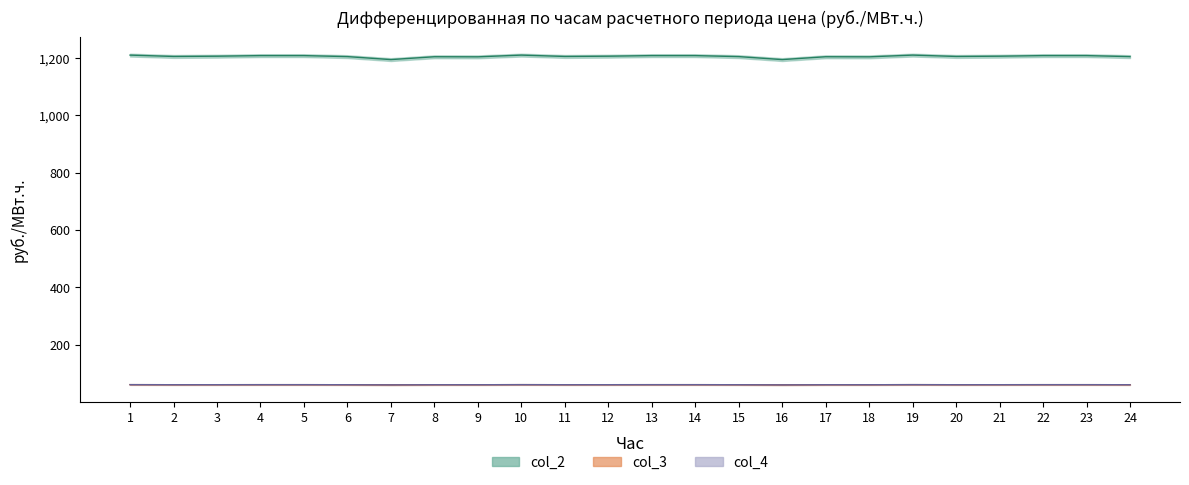

How many col_4 values are between 60 and 61?

22